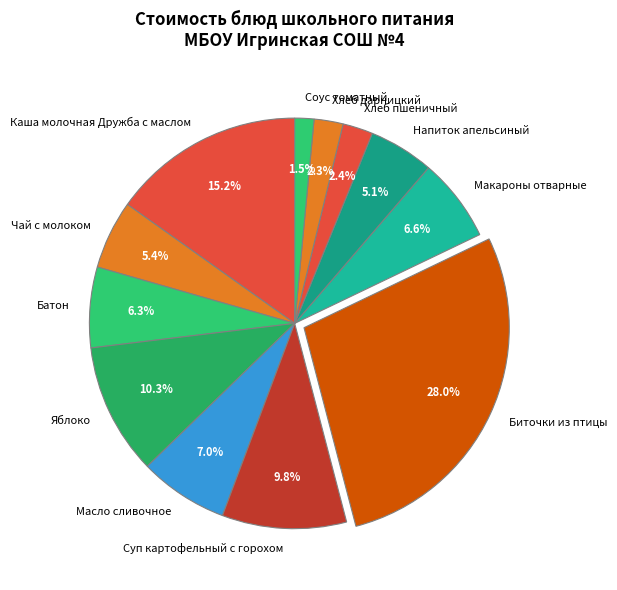

How many slices are in this pie chart?

12